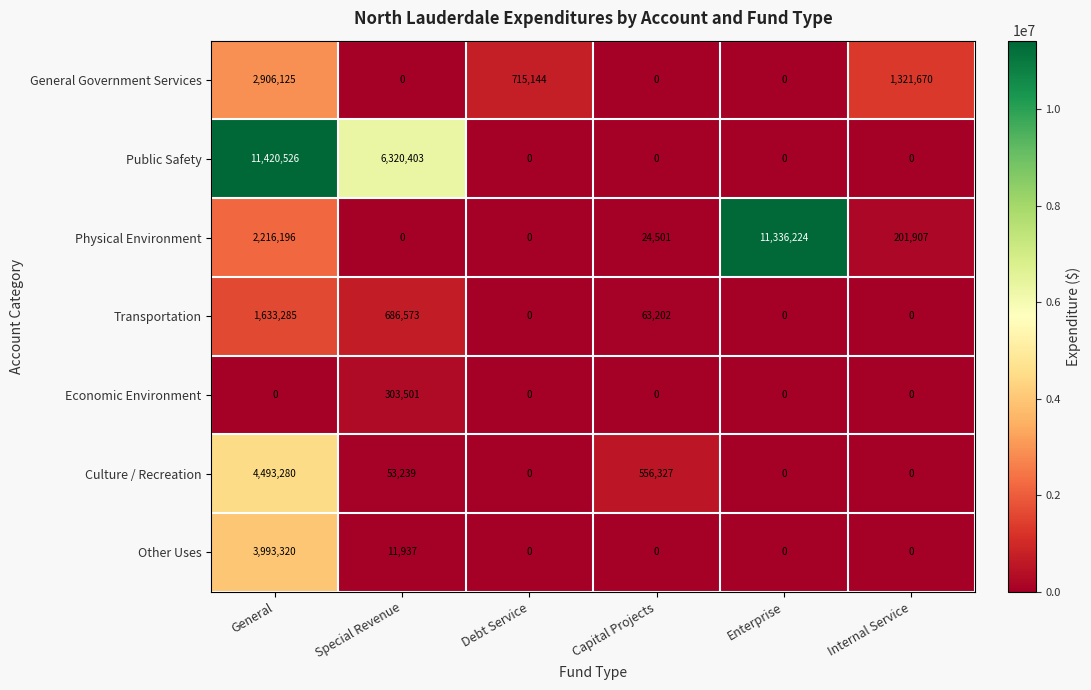

How many data points does each series have?

6